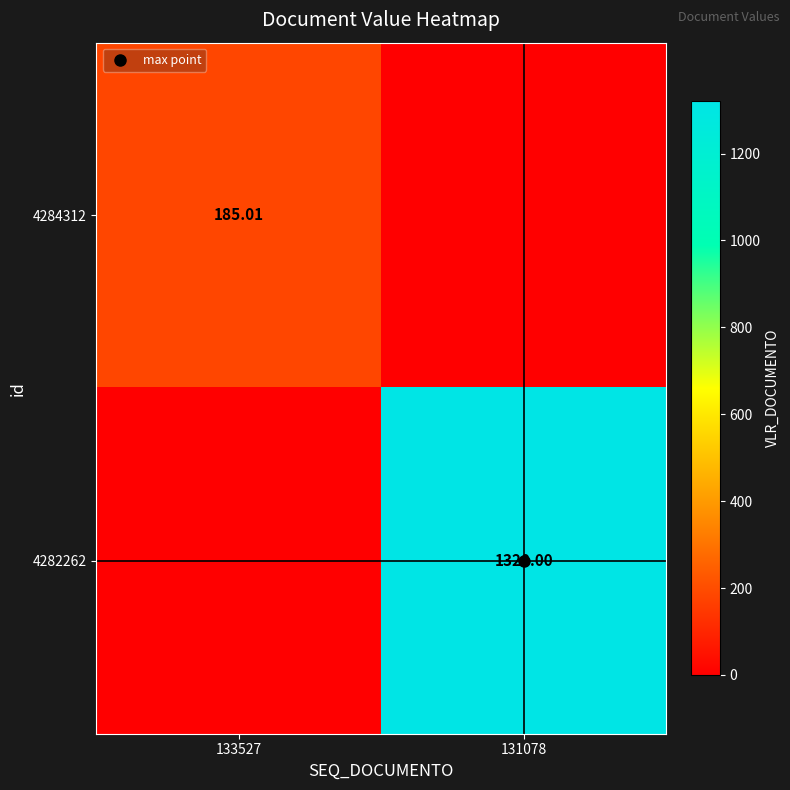

True or false: 4284312 has a value of 41.7 at 133527.

False